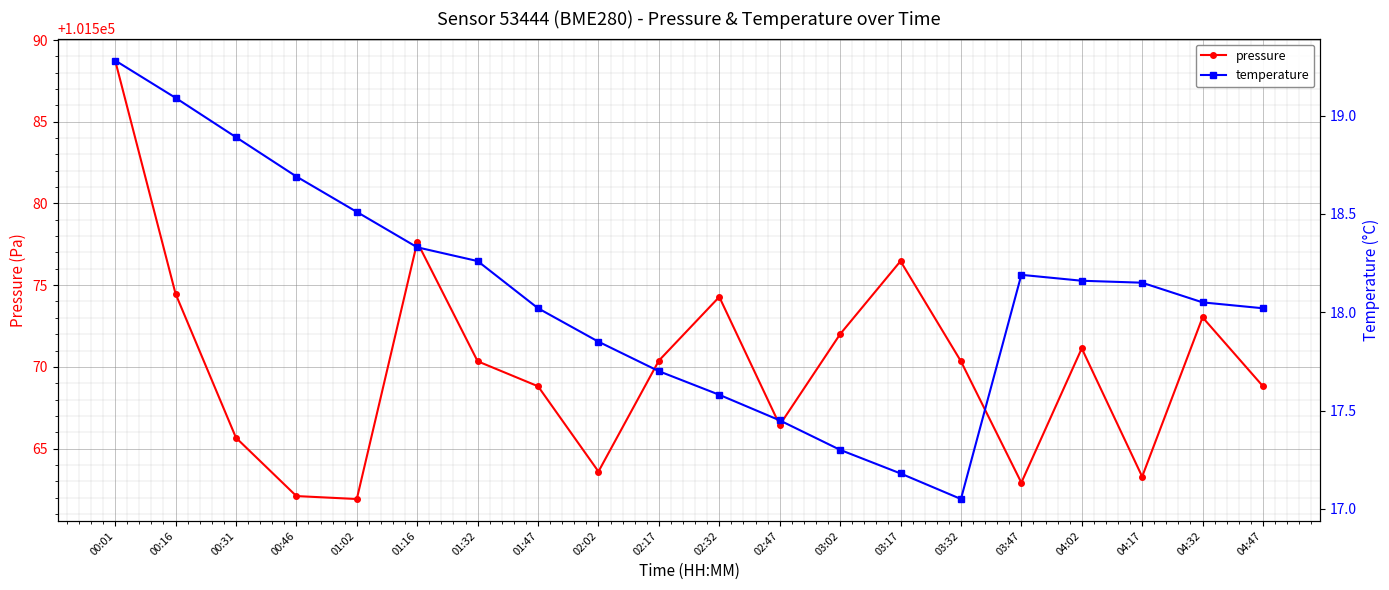

How many series are shown in this chart?

2